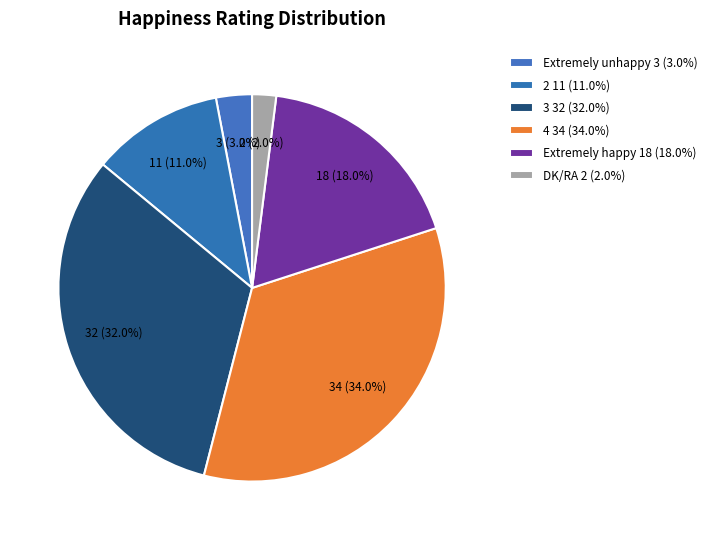

Which category has the smallest portion of the pie?

DK/RA